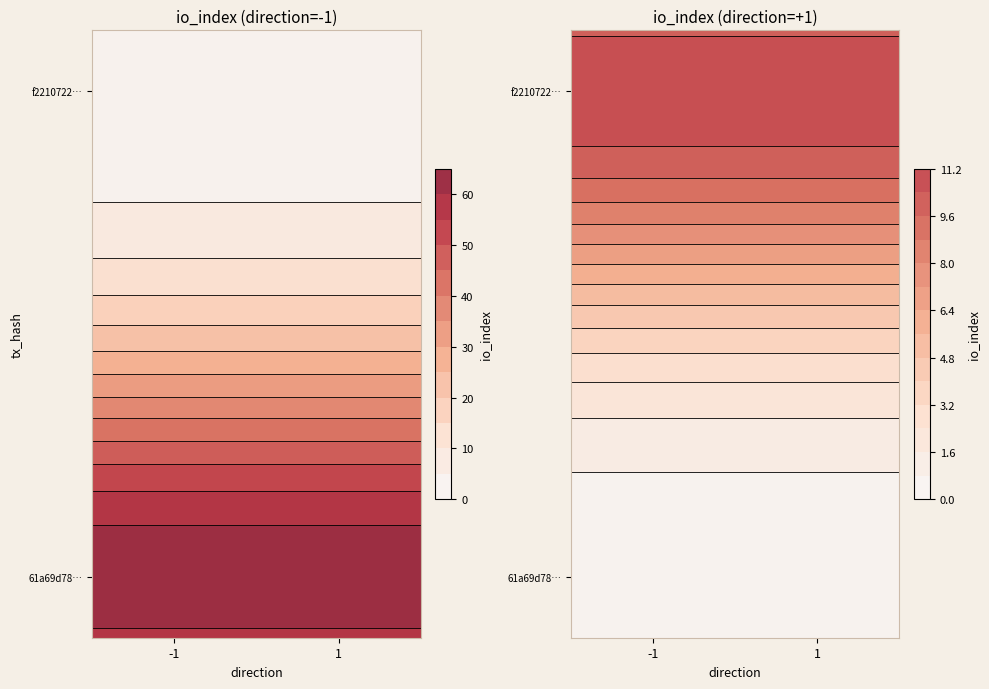

Between direction and io_index, which series saw the biggest shift?

61a69d788c895913c3e7204f60c0bddee697199